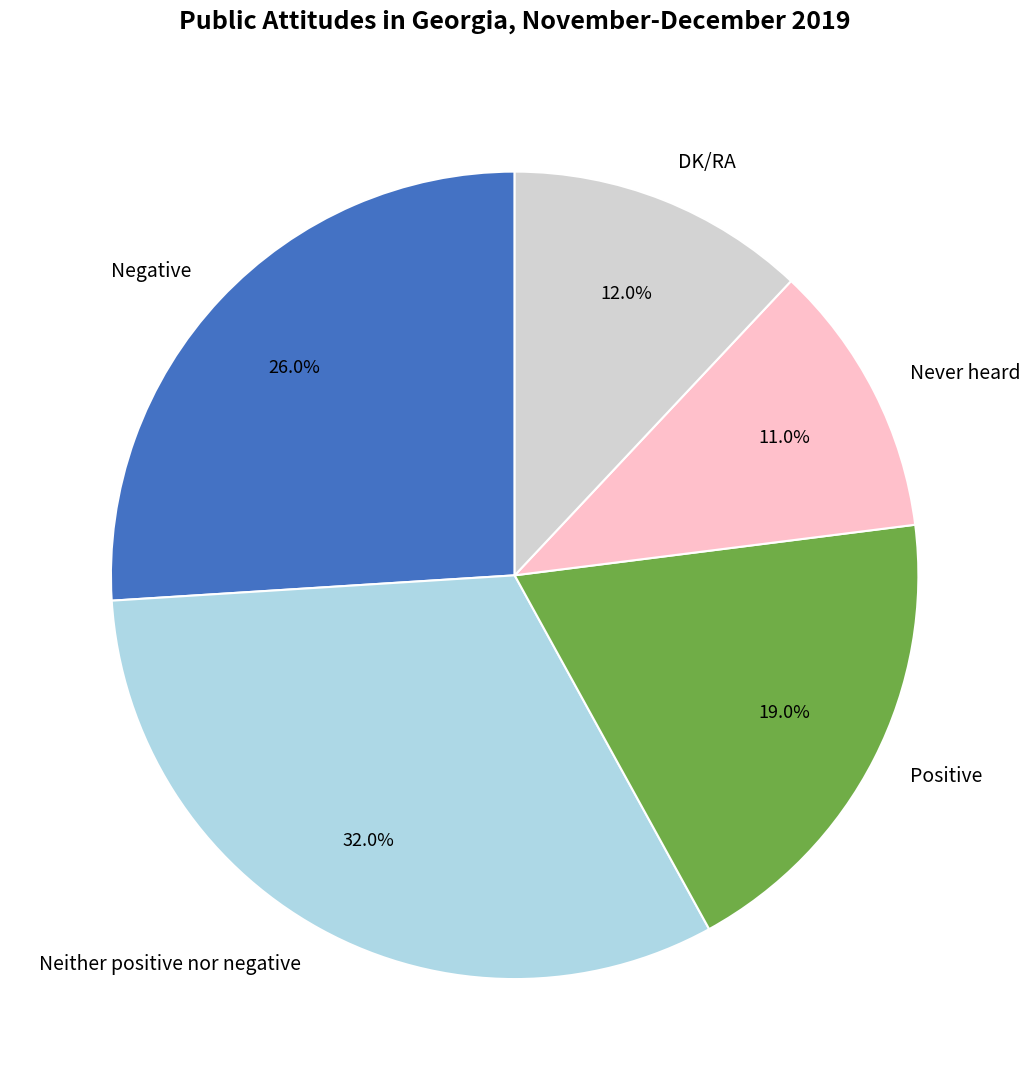

Between Neither positive nor negative and DK/RA, which is larger?

Neither positive nor negative